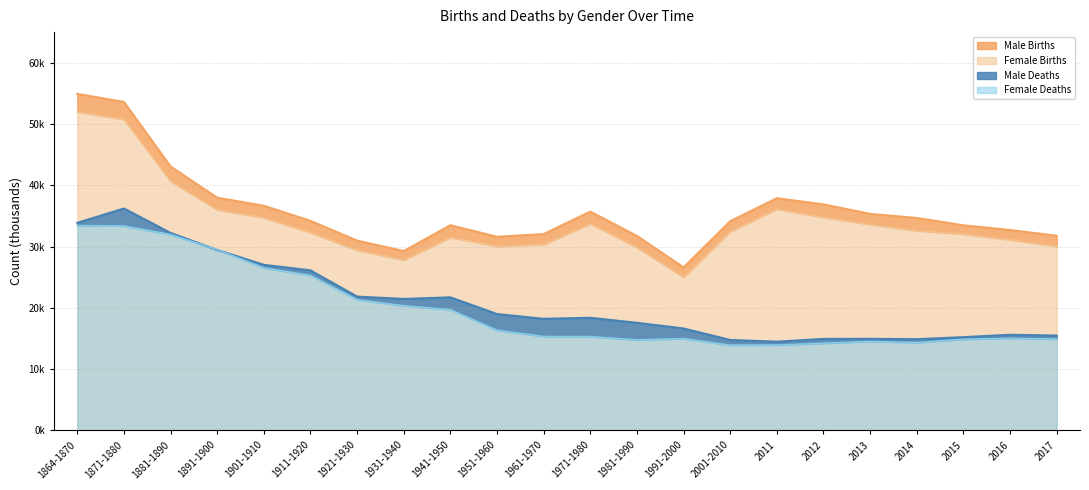

Reading left to right, what are all the values shown in this chart?

Male Births: 1864-1870=54927.0	1871-1880=53604.0	1881-1890=43077.0	1891-1900=37982.0	1901-1910=36666.0	1911-1920=34206.0	1921-1930=30983.0	1931-1940=29279.0	1941-1950=33495.0	1951-1960=31606.0	1961-1970=32053.0	1971-1980=35715.0	1981-1990=31747.0	1991-2000=26615.0	2001-2010=34144.5	2011=37898.0	2012=36890.0	2013=35340.0	2014=34681.0	2015=33480.0	2016=32709.0	2017=31779.0
Female Births: 1864-1870=51999.0	1871-1880=50775.0	1881-1890=40685.0	1891-1900=36013.0	1901-1910=34714.0	1911-1920=32301.0	1921-1930=29423.0	1931-1940=27826.0	1941-1950=31515.0	1951-1960=30058.0	1961-1970=30364.0	1971-1980=33724.0	1981-1990=29882.0	1991-2000=25012.0	2001-2010=32450.0	2011=36135.0	2012=34784.0	2013=33614.0	2014=32614.0	2015=32056.0	2016=31132.0	2017=30045.0
Male Deaths: 1864-1870=33878.0	1871-1880=36224.0	1881-1890=32233.0	1891-1900=29468.0	1901-1910=27031.0	1911-1920=26131.0	1921-1930=21850.0	1931-1940=21469.0	1941-1950=21726.0	1951-1960=18999.0	1961-1970=18221.0	1971-1980=18390.0	1981-1990=17572.0	1991-2000=16645.0	2001-2010=14769.2	2011=14492.0	2012=14945.0	2013=14958.0	2014=14897.0	2015=15228.0	2016=15620.0	2017=15489.0
Female Deaths: 1864-1870=33445.0	1871-1880=33387.0	1881-1890=31987.0	1891-1900=29526.0	1901-1910=26546.0	1911-1920=25322.0	1921-1930=21353.0	1931-1940=20372.0	1941-1950=19724.0	1951-1960=16375.0	1961-1970=15353.0	1971-1980=15337.0	1981-1990=14804.0	1991-2000=15001.0	2001-2010=13942.2	2011=13964.0	2012=14241.0	2013=14546.0	2014=14355.0	2015=14899.0	2016=15047.0	2017=14929.0